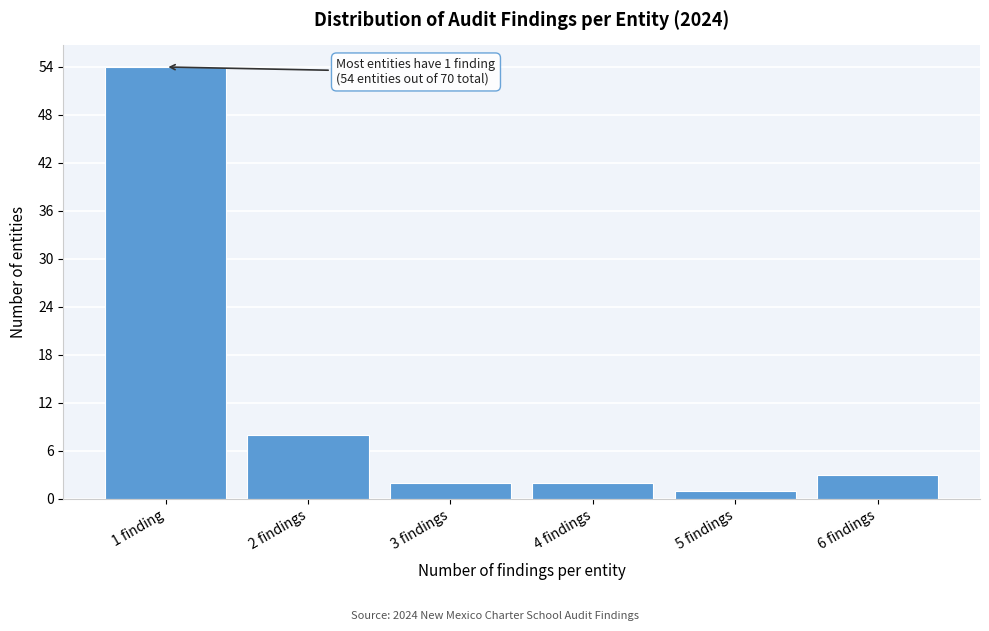

Reading right to left, transcribe all the data shown in this chart.

6 findings=3	5 findings=1	4 findings=2	3 findings=2	2 findings=8	1 finding=54